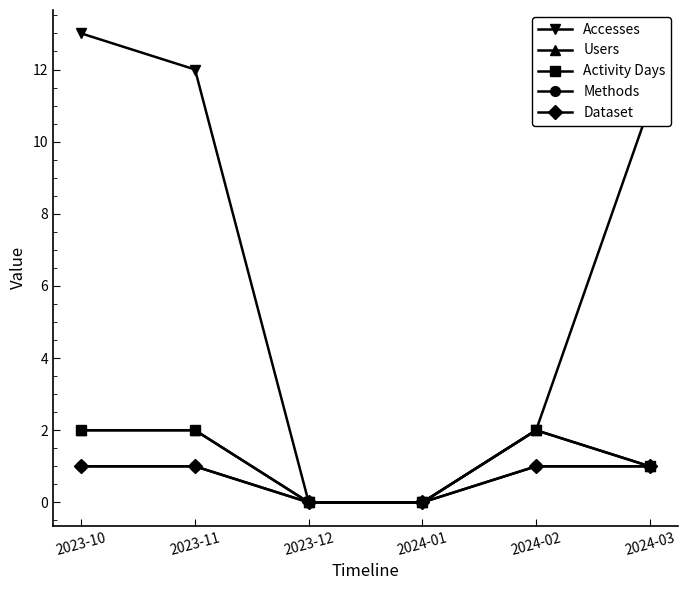

Reading right to left, list all the values displayed in this chart.

Accesses: 11	2	0	0	12	13
Users: 1	2	0	0	2	2
Activity Days: 1	2	0	0	2	2
Methods: 1	1	0	0	1	1
Dataset: 1	1	0	0	1	1